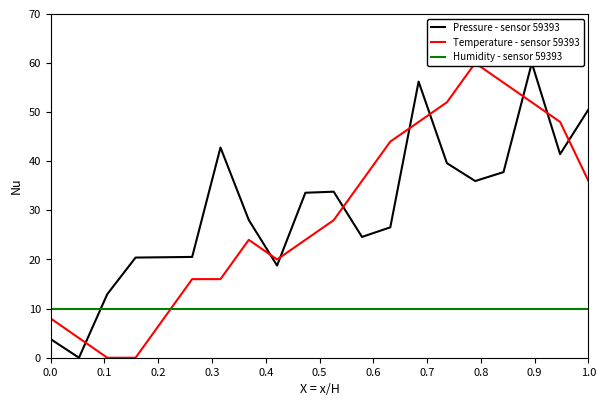

Reading left to right, what are all the values shown in this chart?

Pressure - sensor 59393: 3.8	0.0	12.9	20.4	20.5	20.5	42.8	28.0	18.8	33.6	33.8	24.6	26.5	56.2	39.6	36.0	37.8	60.0	41.5	50.5
Temperature - sensor 59393: 8.0	4.0	0.0	0.0	8.0	16.0	16.0	24.0	20.0	24.0	28.0	36.0	44.0	48.0	52.0	60.0	56.0	52.0	48.0	36.0
Humidity - sensor 59393: 10.0	10.0	10.0	10.0	10.0	10.0	10.0	10.0	10.0	10.0	10.0	10.0	10.0	10.0	10.0	10.0	10.0	10.0	10.0	10.0